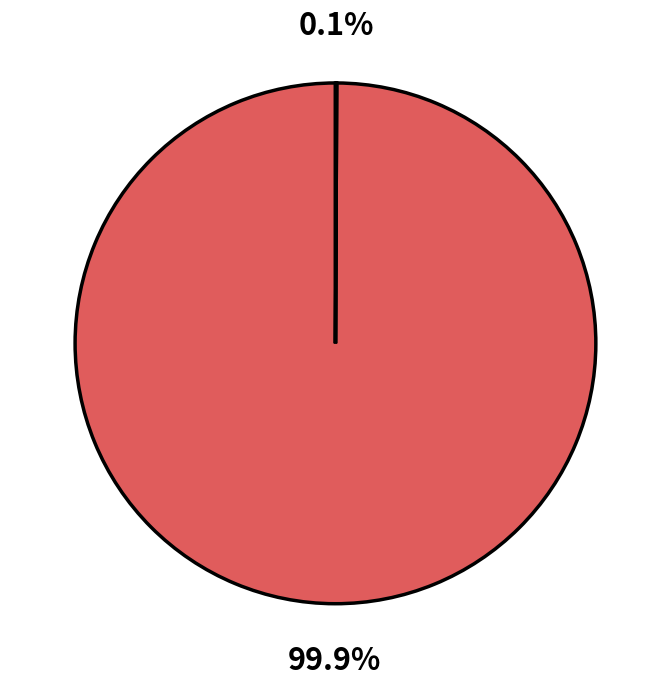

Does any single category account for the majority?

Yes